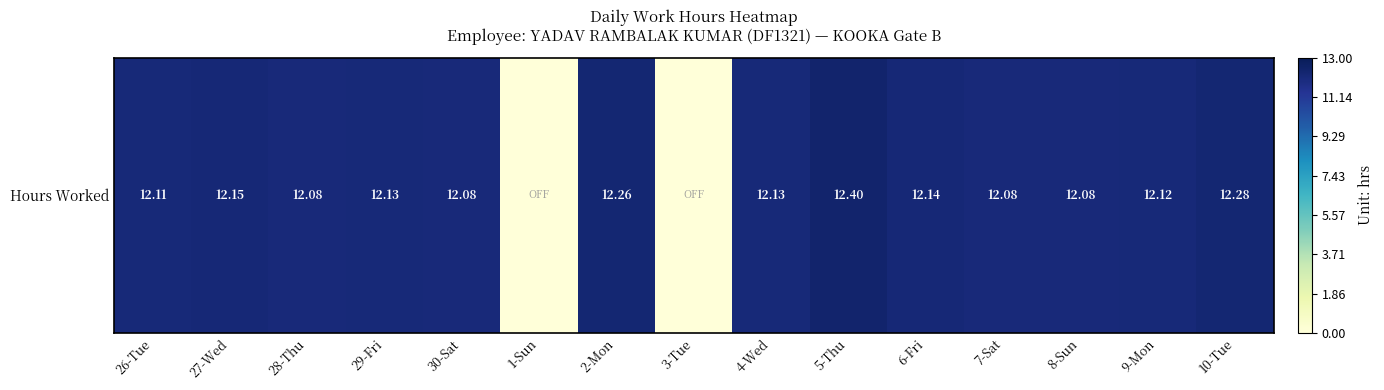

What is the sum of all values?

158.0